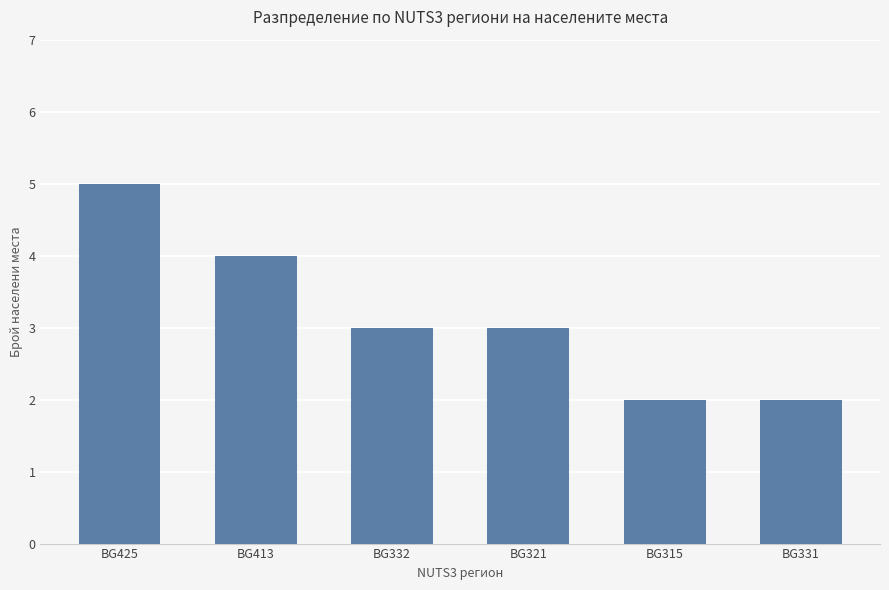

What is the ratio of the value at BG321 to the value at BG315?

1.5